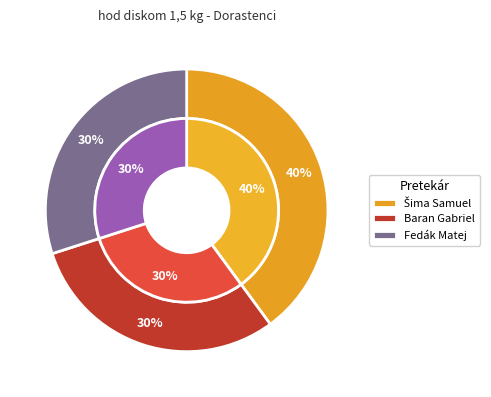

Does Šima Samuel account for over 50% of the chart?

No